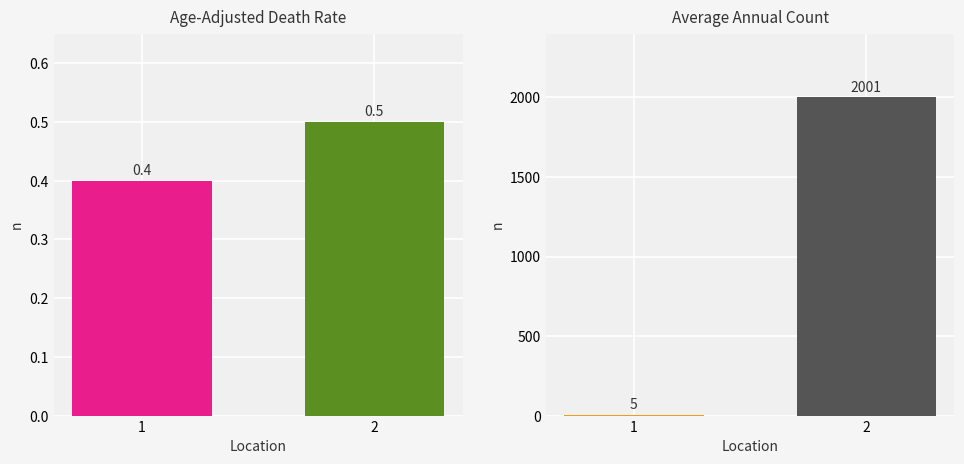

What is the greatest value displayed?

2001.0